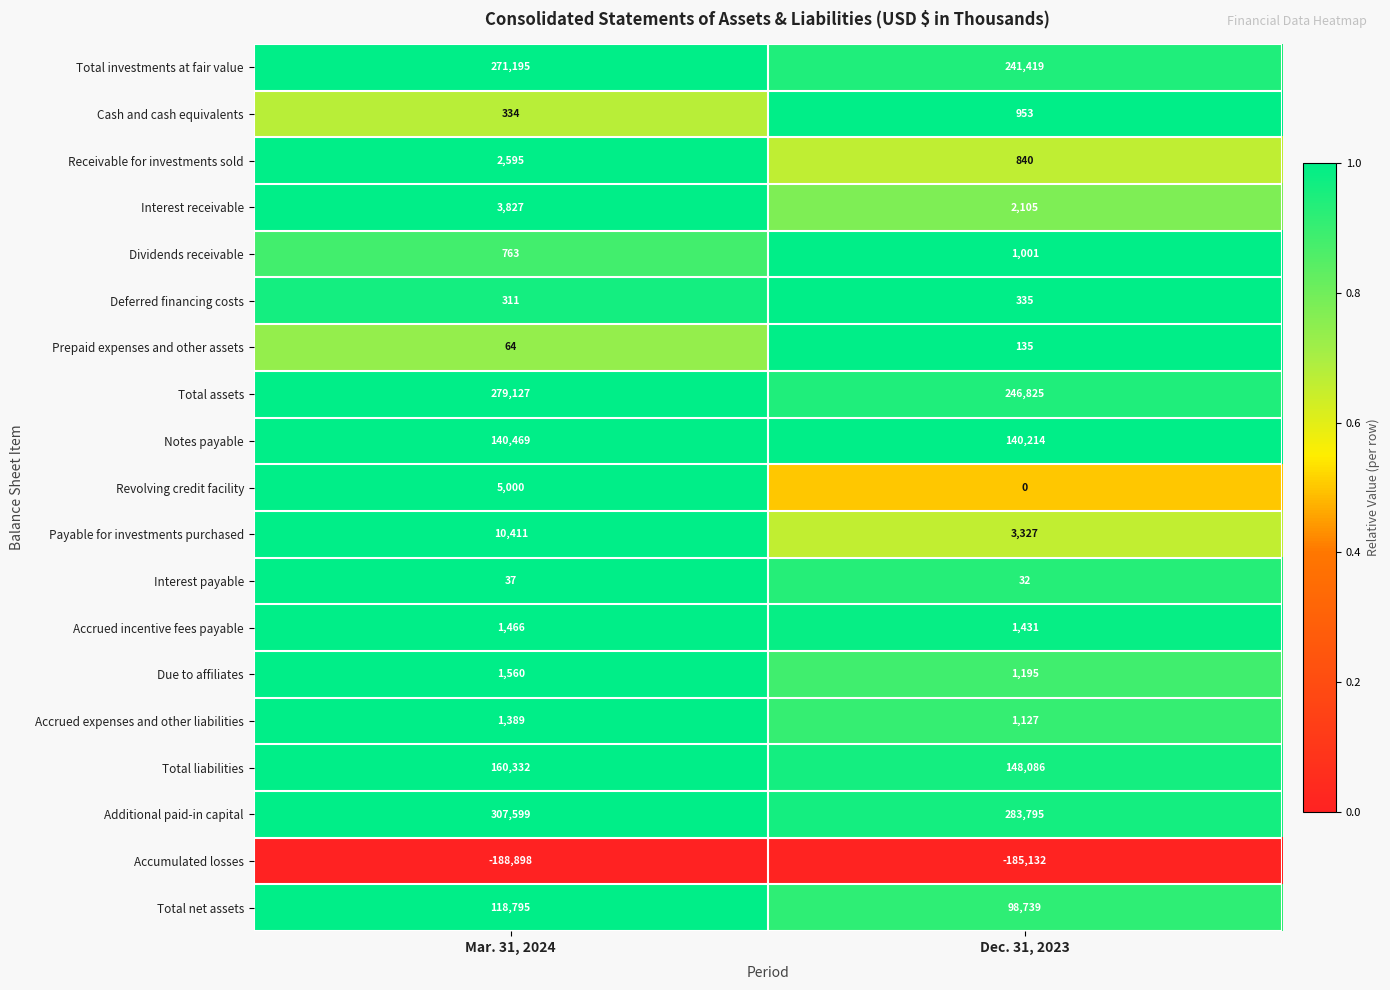

What is the total value across all series at Dec. 31, 2023?

986427